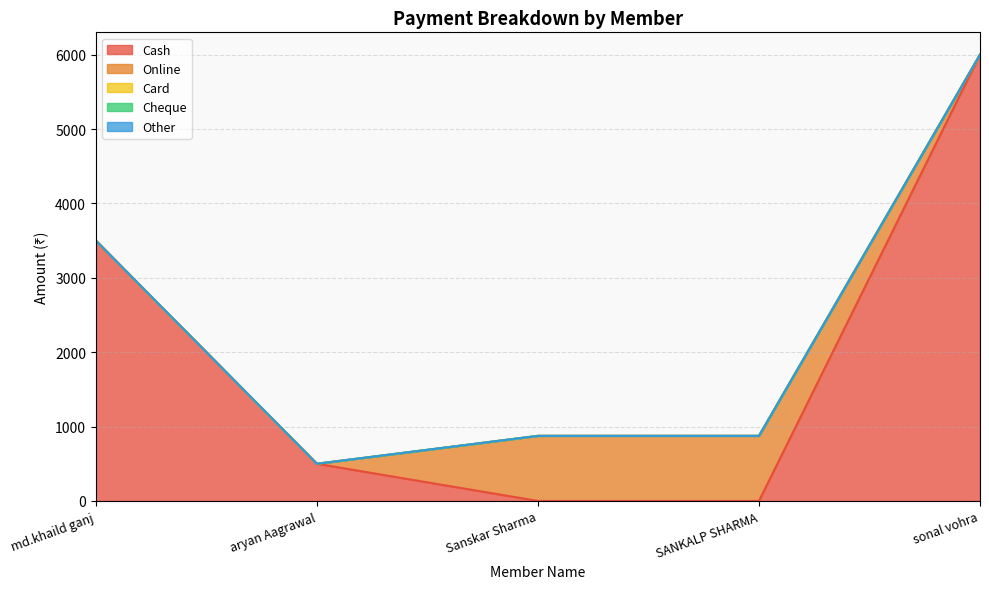

What is the total value across all series at Sanskar Sharma?

875